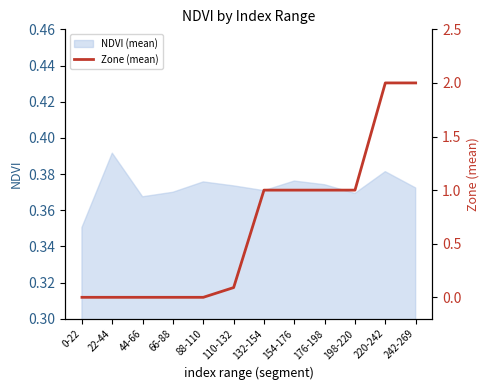

What is the label of the 10th point from the right?

44-66